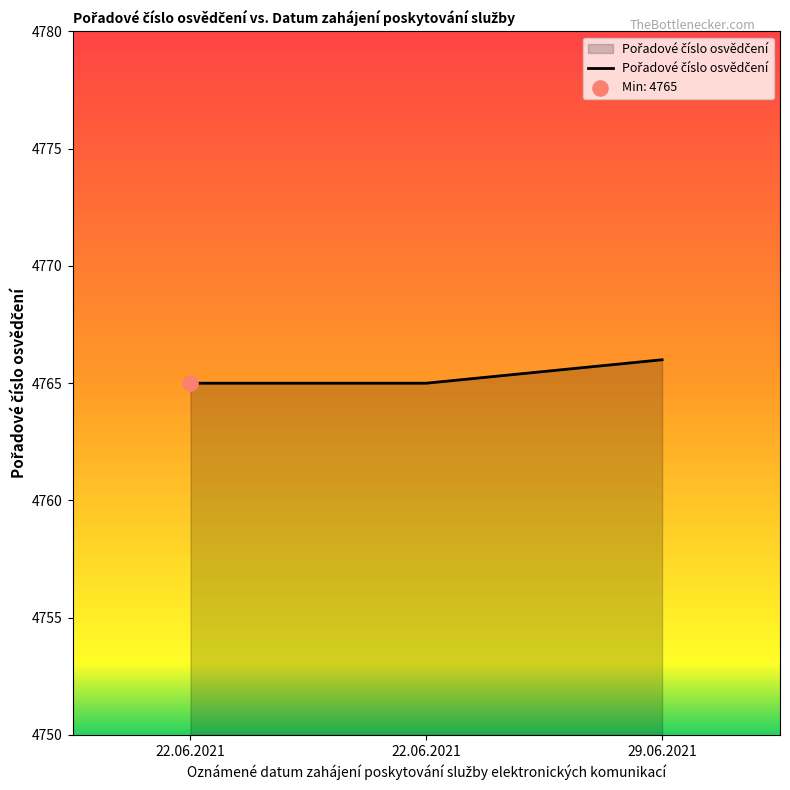

Between 22.06.2021 and 29.06.2021, which is larger?

29.06.2021